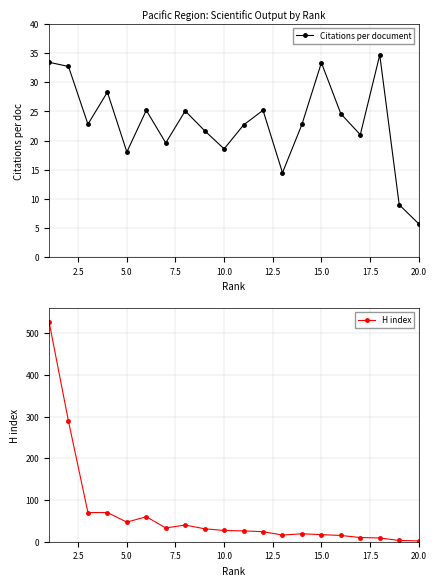

What is the highest value of the H index series?

528